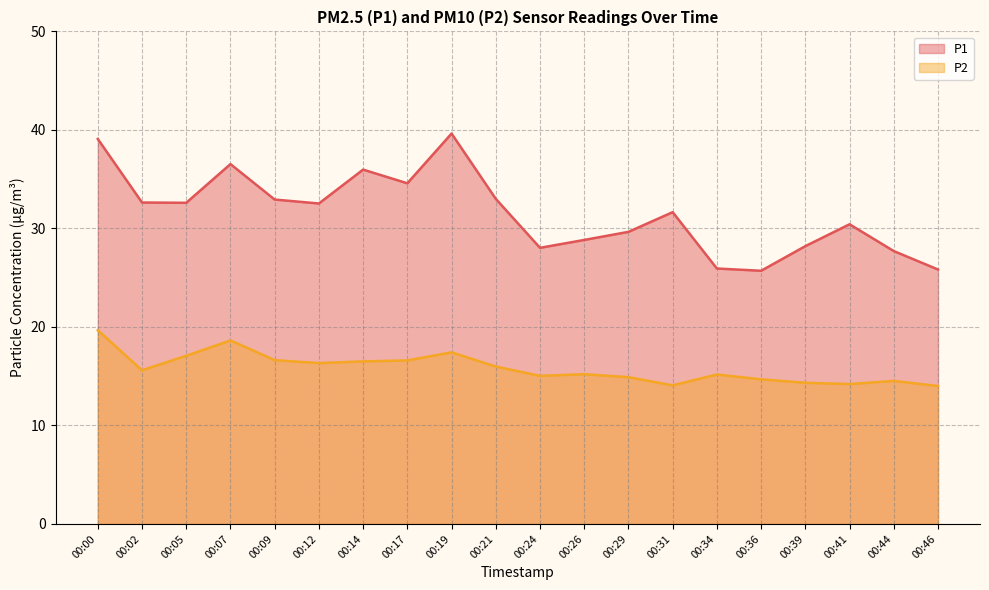

At which label does P2 reach its peak?

00:00